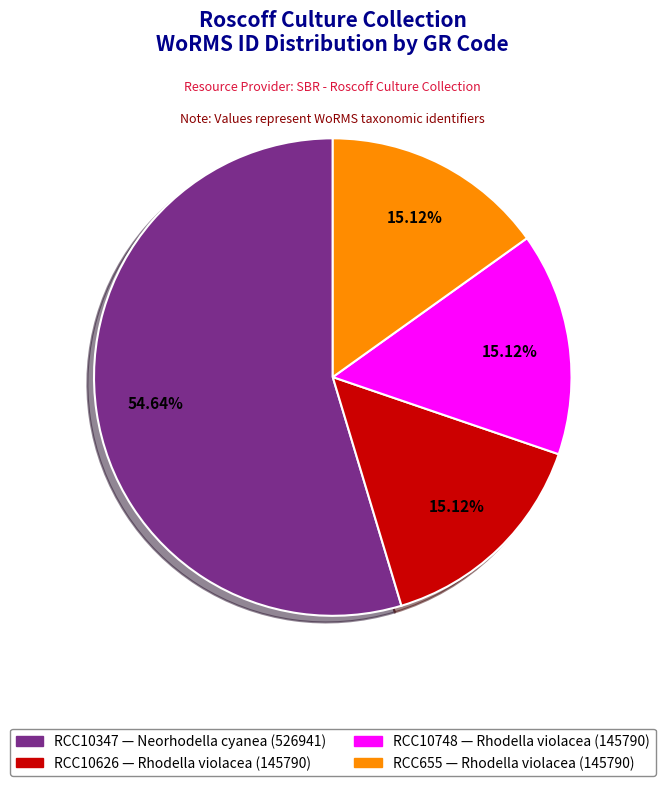

To the nearest percent, what is the average slice percentage?

25%